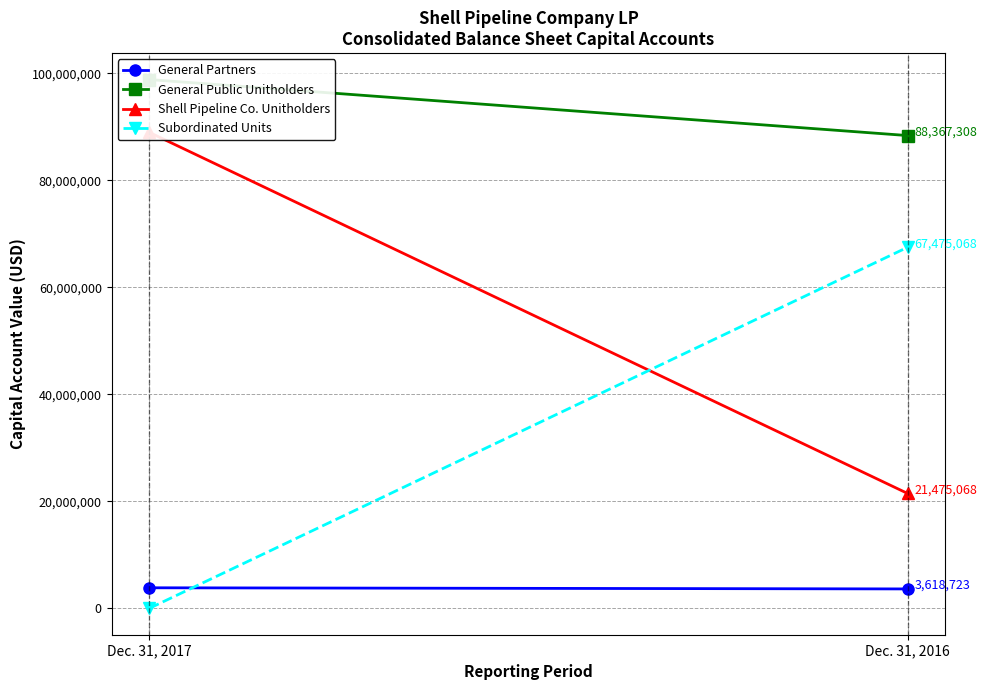

How many lines are shown in the chart?

4